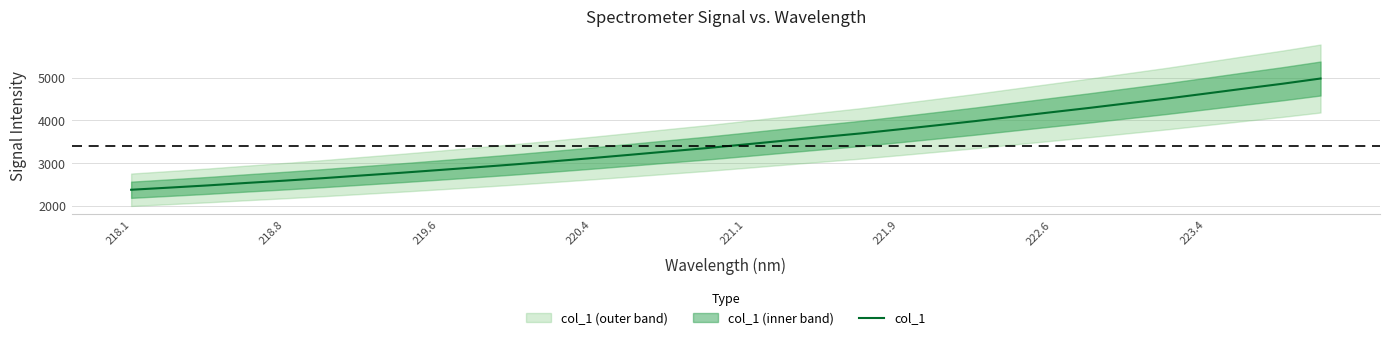

What is the smallest value displayed?

2374.2